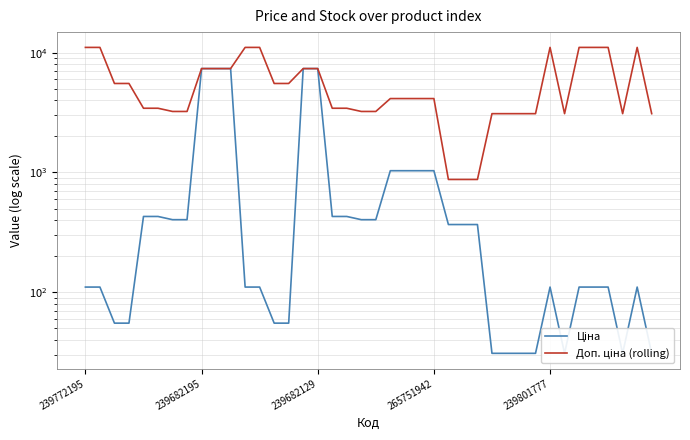

True or false: Ціна has a value of 146.6 at 27.

False